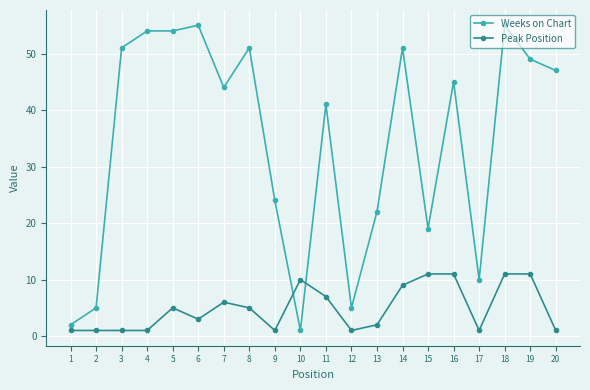

What is the sum of the Peak Position values at 18 and 5?

16